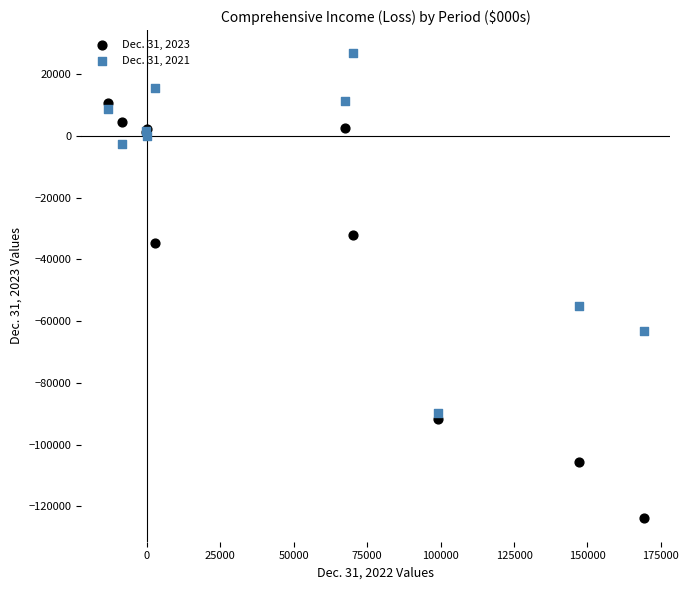

Across all series, what Y value is closest to -48589?

-55228